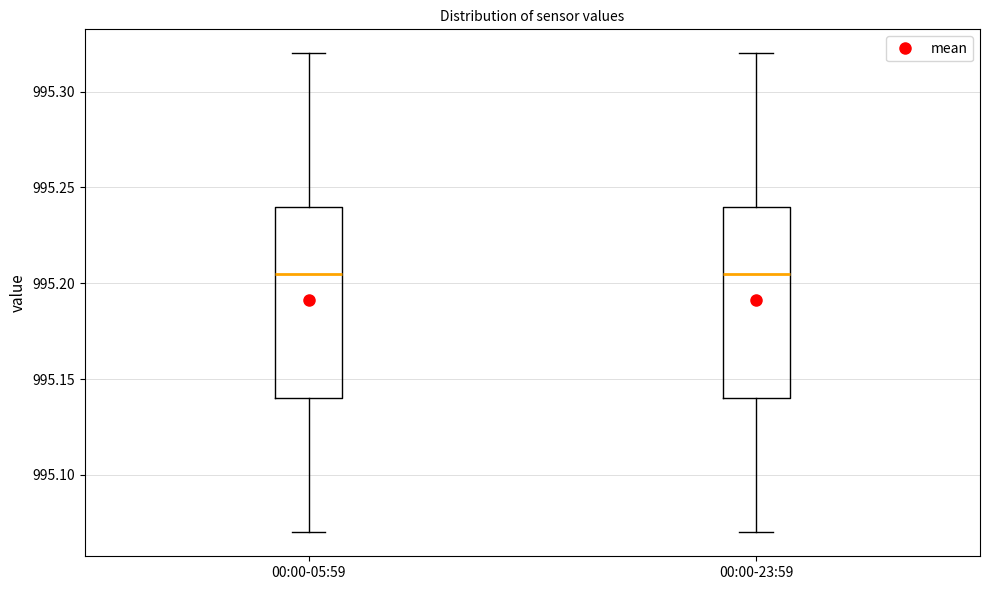

Reading left to right, read every box against the y-axis: the position of its median line, the range the box covers, and the ends of its whiskers. The values are not printed on the chart, so give them approximately, as read against the axis.

00:00-05:59: median 995.205, box 995.140 to 995.240, whiskers 995.070 to 995.320
00:00-23:59: median 995.205, box 995.140 to 995.240, whiskers 995.070 to 995.320